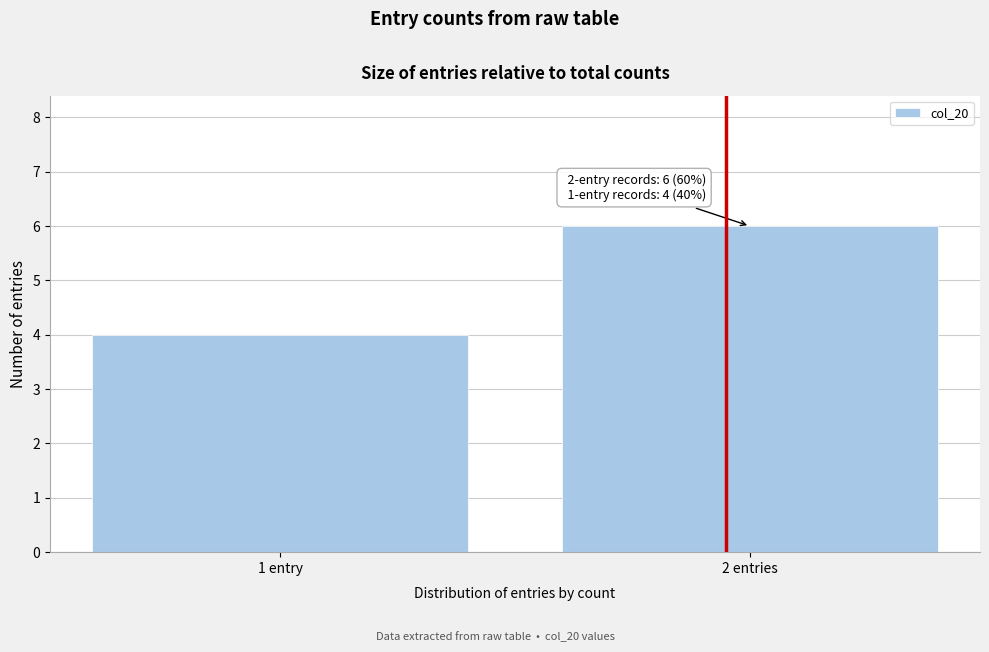

Reading right to left, what are all the values shown in this chart?

2 entries=6	1 entry=4